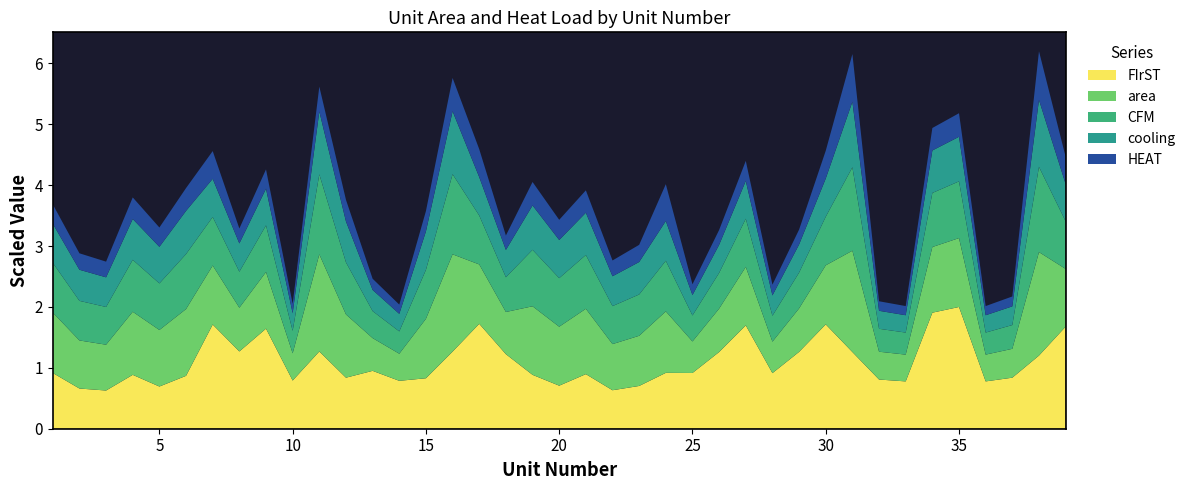

What is the lowest value of the FIrST series?

0.6